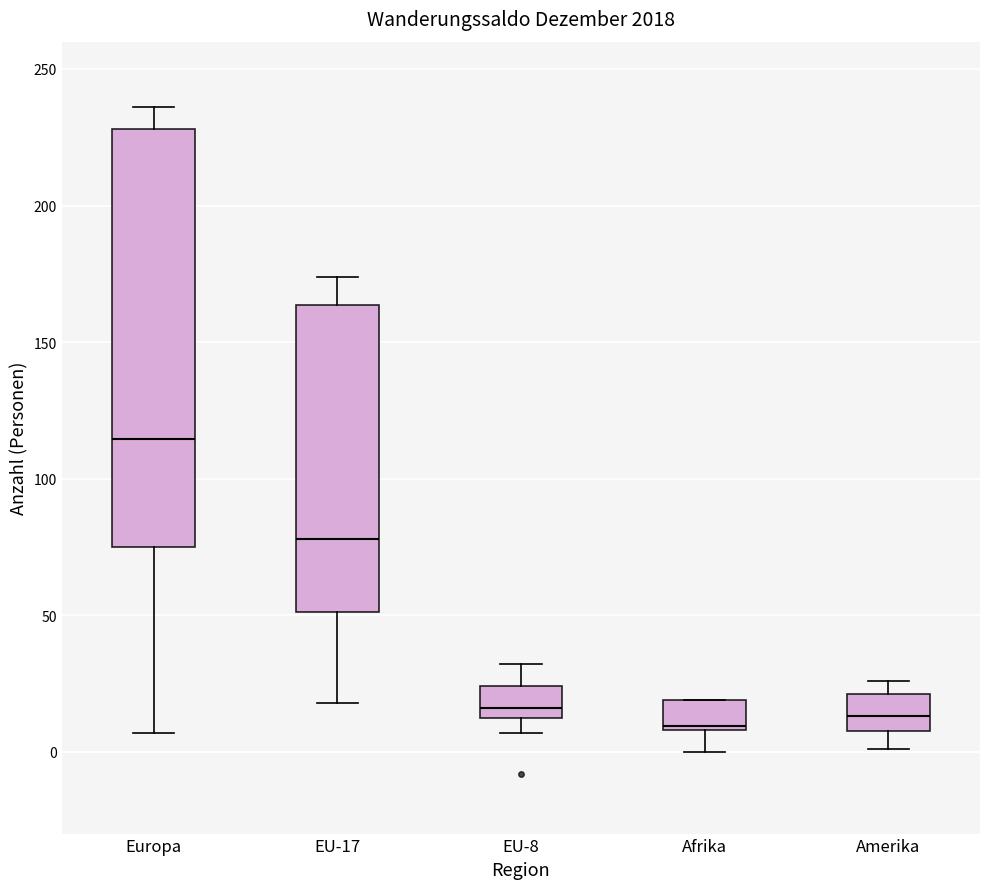

Where does the lower whisker of the box for Afrika end on the y-axis? The values are not printed on the chart, so give them approximately, as read against the axis.

0